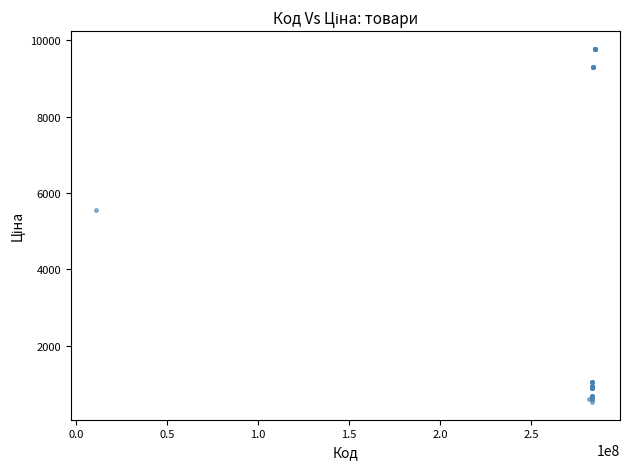

What Y value in the scatter plot is closest to 5148?

5560.3